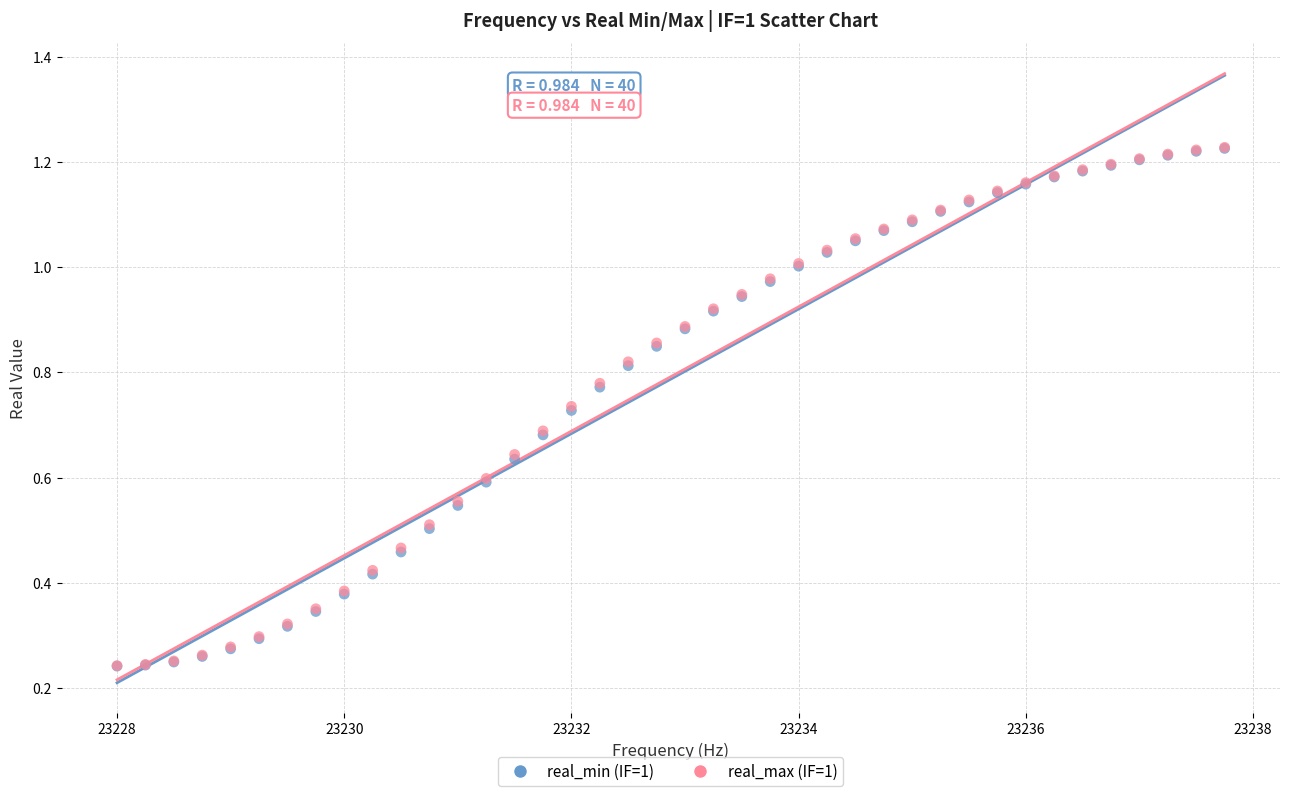

What are all the series names shown in the legend?

real_min (IF=1), real_max (IF=1)